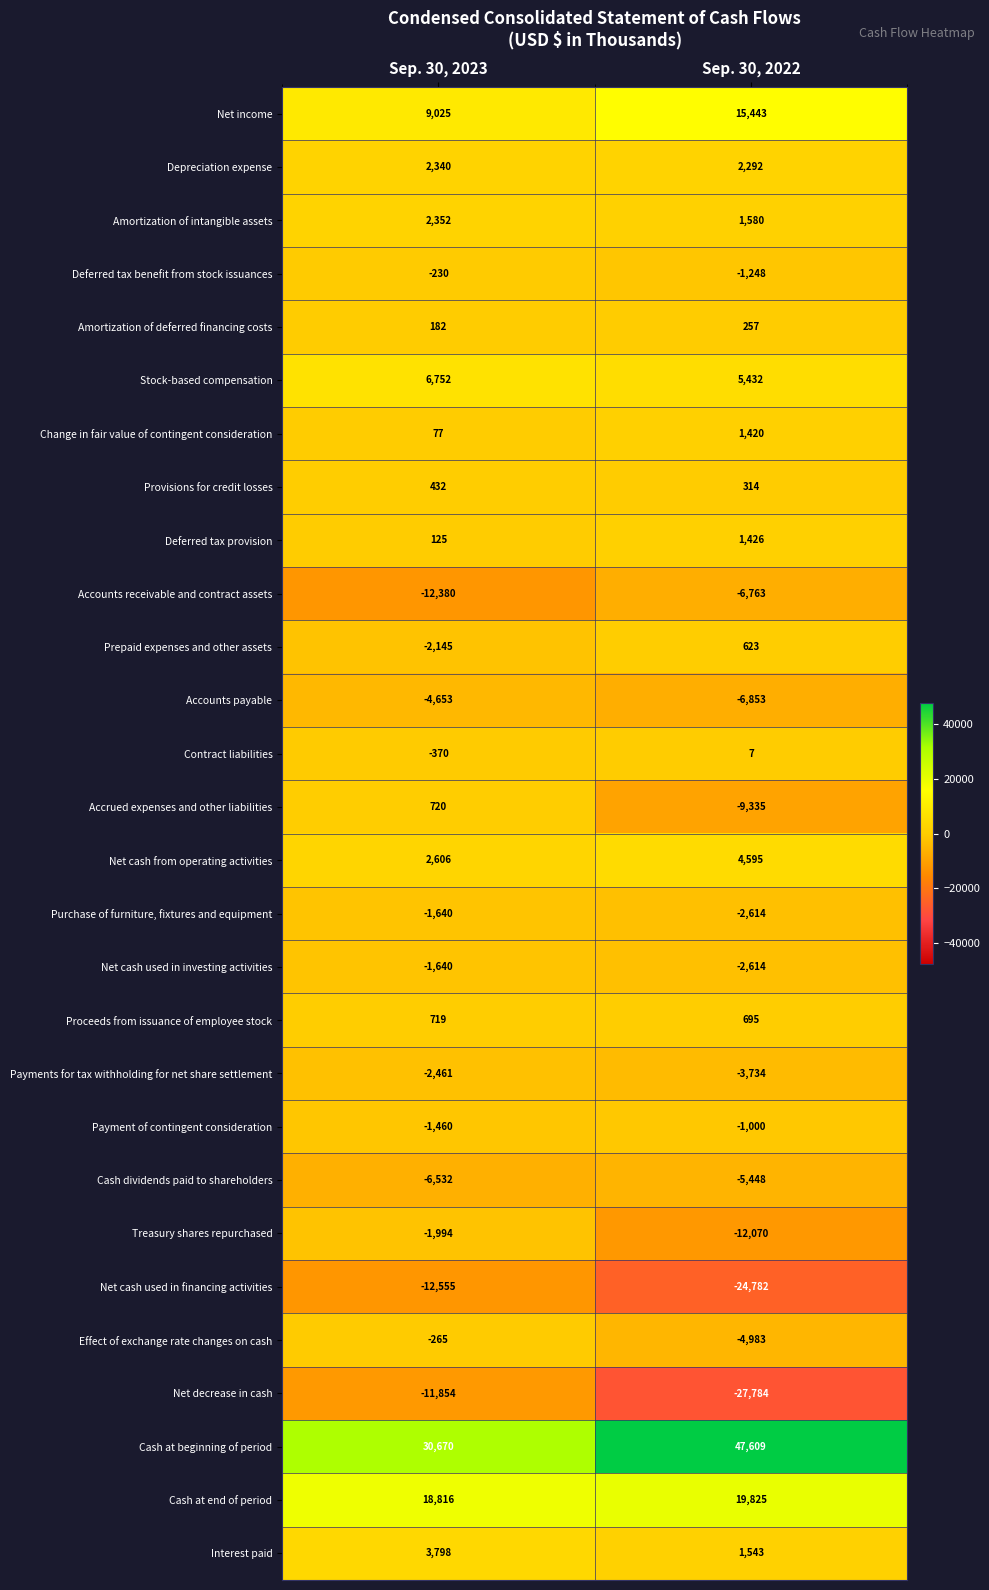

What is the difference between the highest and lowest values at Sep. 30, 2023?

43225